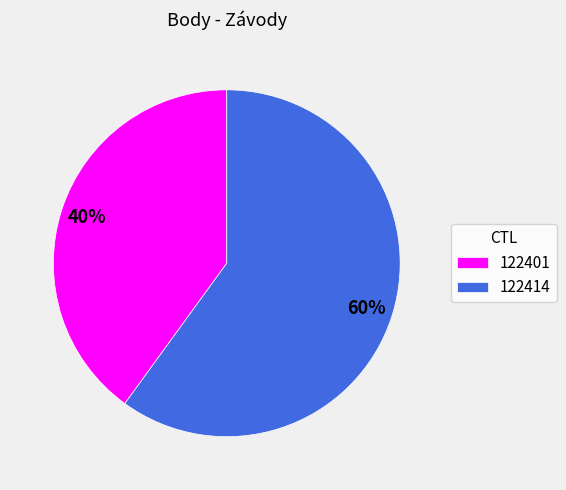

To the nearest percent, what is the average slice percentage?

50%